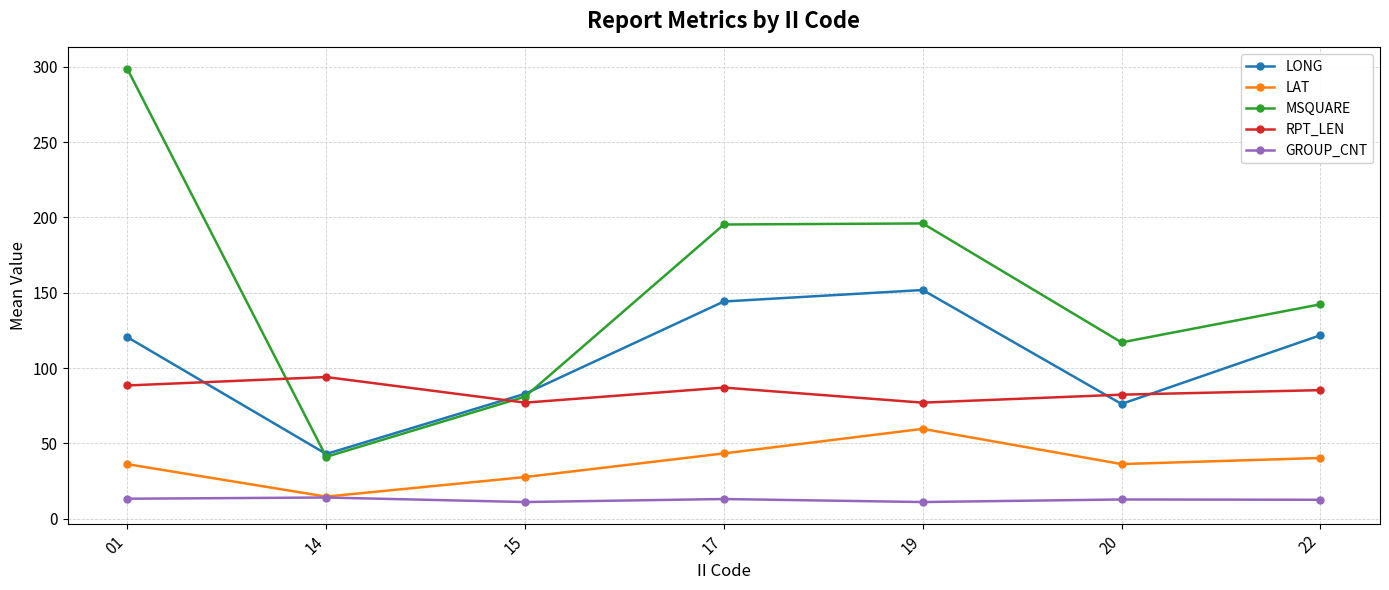

The value of MSQUARE at 15 is 81.0. True or false?

True